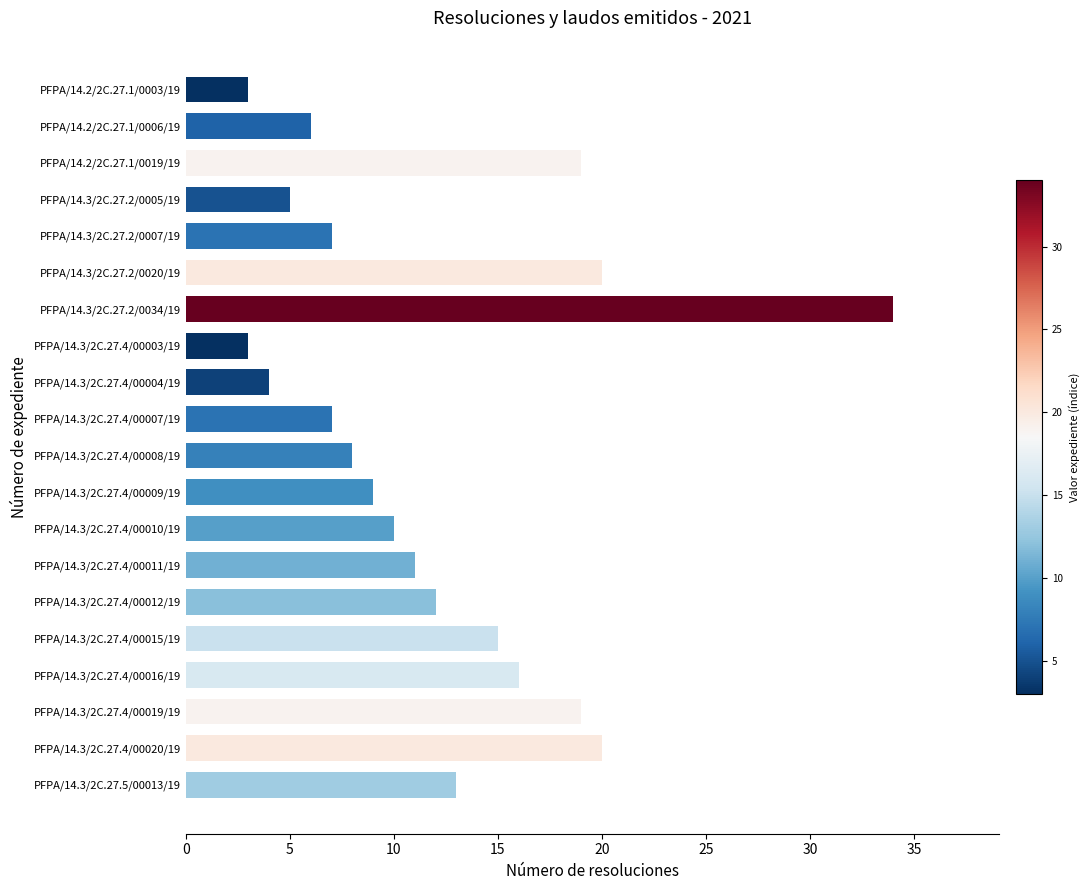

What is the label of the 13th bar from the top?

PFPA/14.3/2C.27.4/00010/19